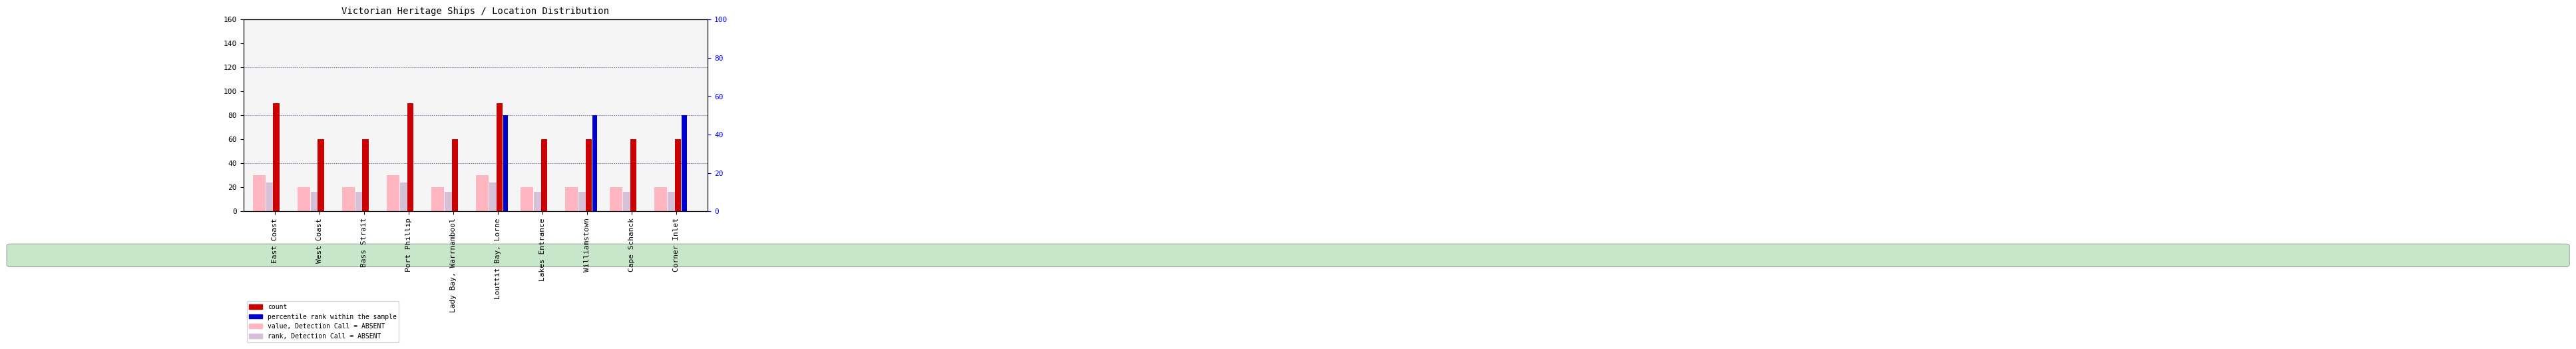

What is the sum of the count values at West Coast and Lakes Entrance?

120